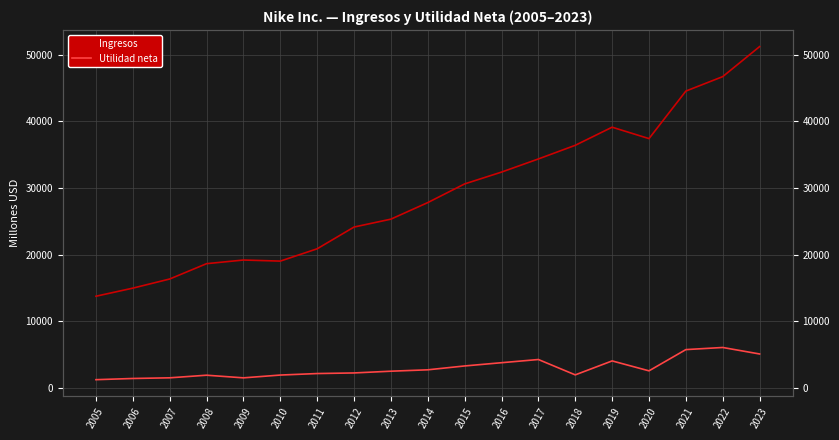

Where is Utilidad neta nearest to the value 3629?

2016